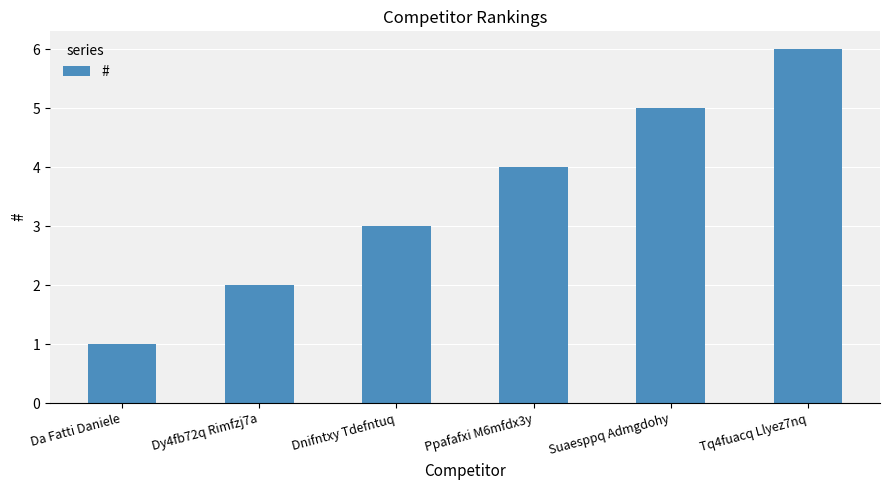

Which has a higher value, Ppafafxi M6mfdx3y or Da Fatti Daniele?

Ppafafxi M6mfdx3y